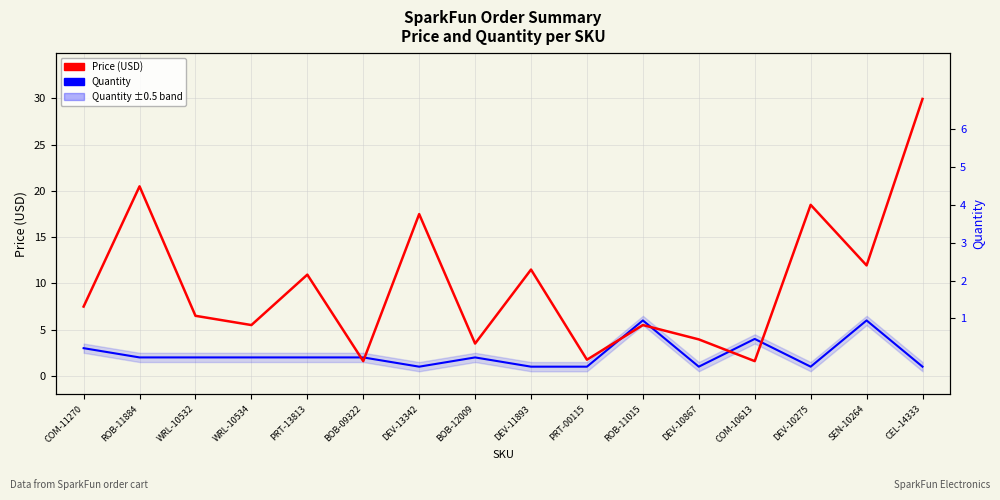

Where does the Quantity series first go above 2?

COM-11270